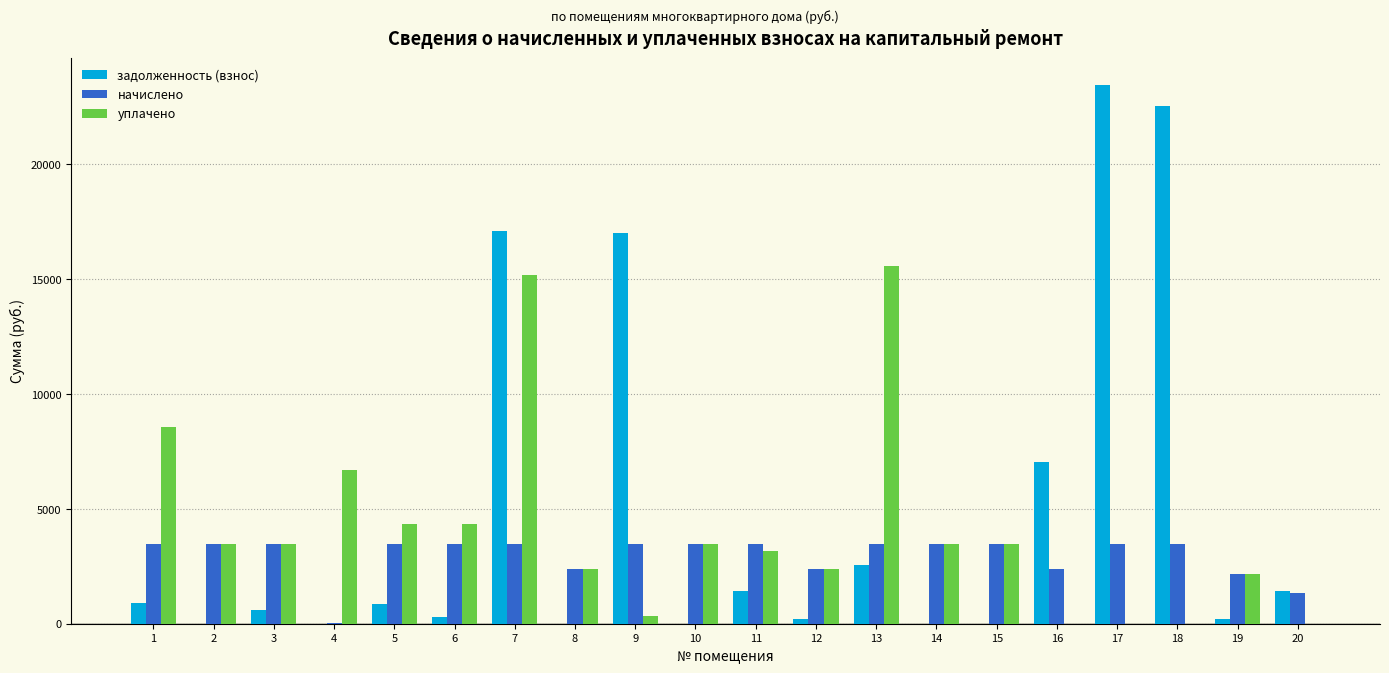

What is the sum of all задолженность (взнос) values?

95595.6